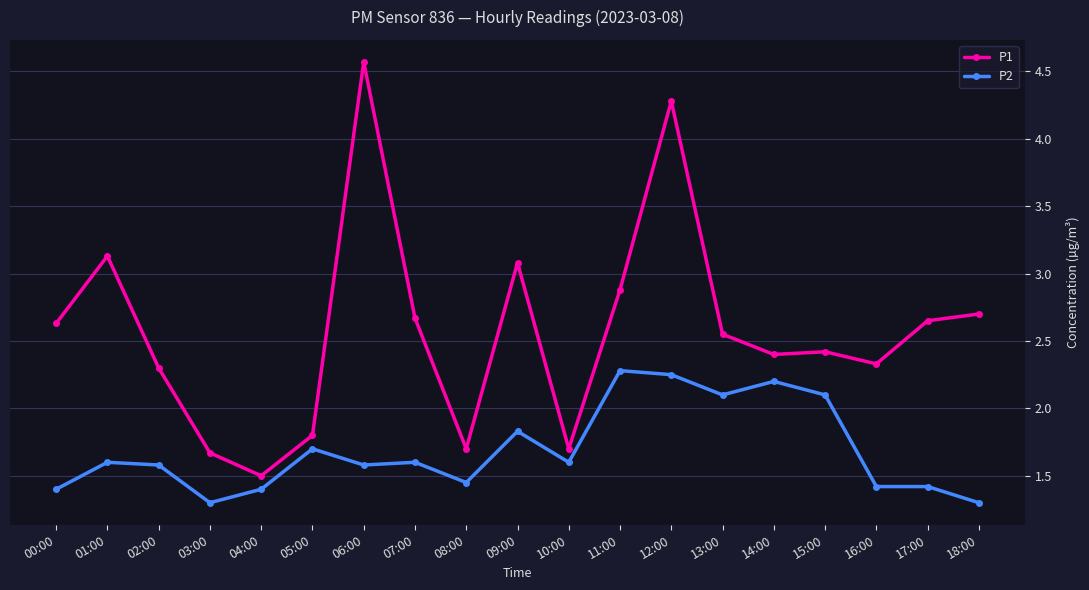

Count the P2 values in the range 1 to 2.

14